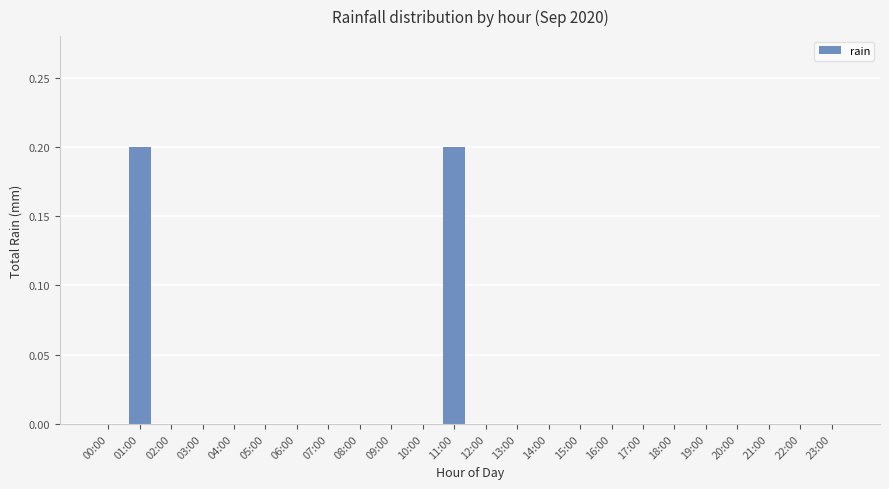

What is the sum of all values?

0.4